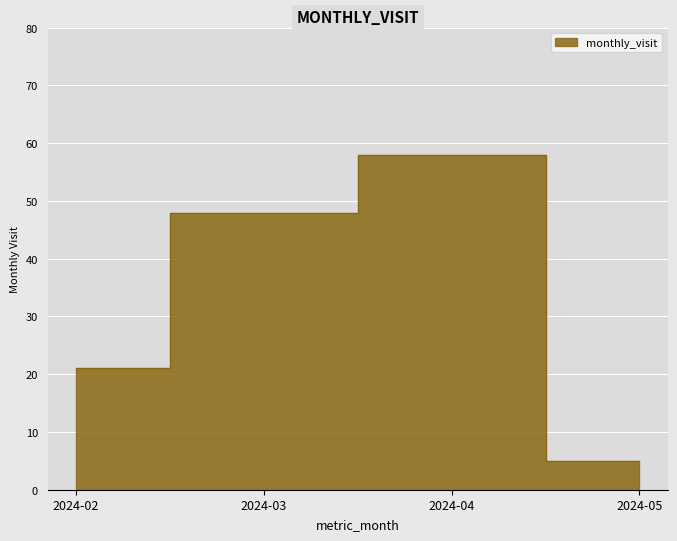

List the labels in order of value, largest first.

2024-04, 2024-03, 2024-02, 2024-05